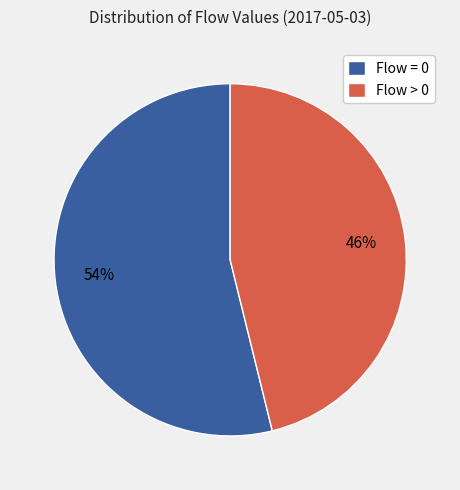

To the nearest percent, what is the difference between the largest and smallest slice percentages?

8%